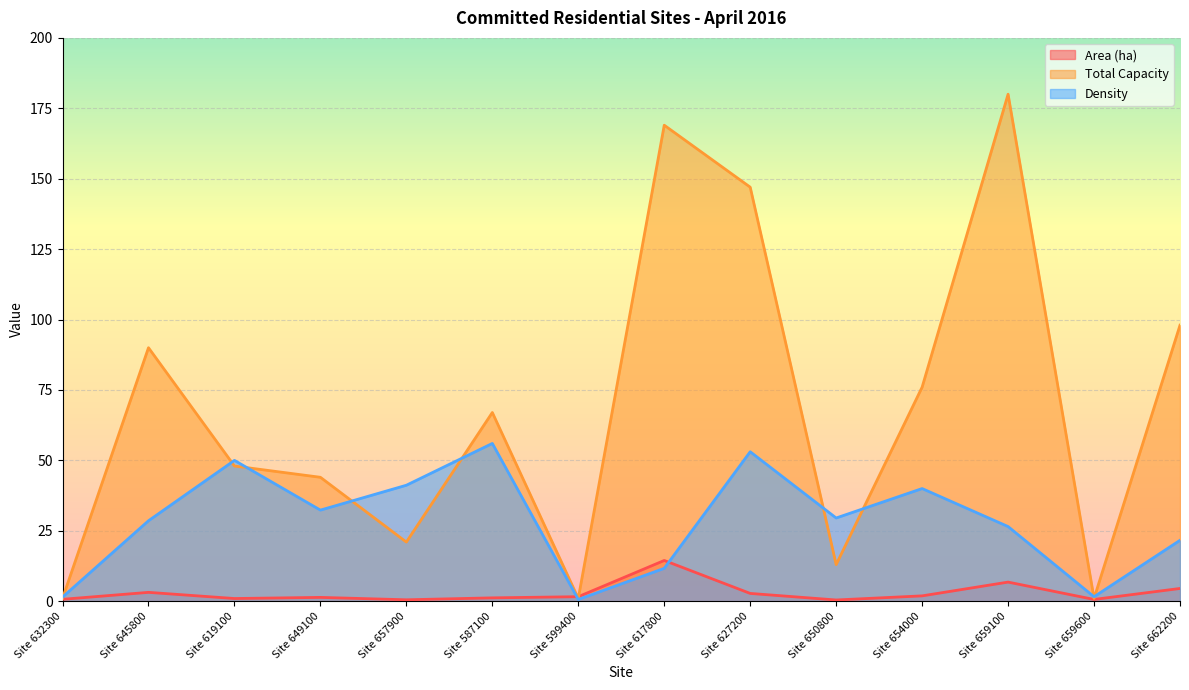

What are all the series names shown in the legend?

Area (ha), Total Capacity, Density